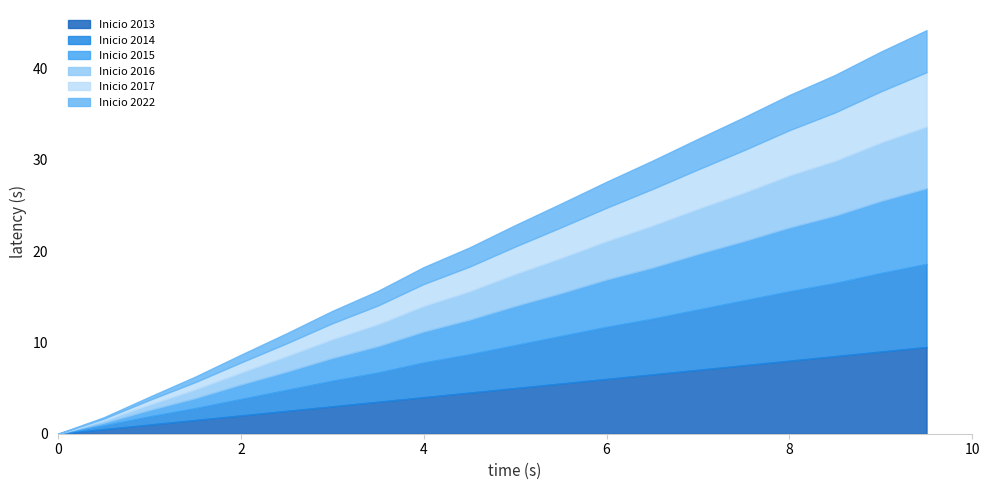

What is the total value across all series at 6?

27.6